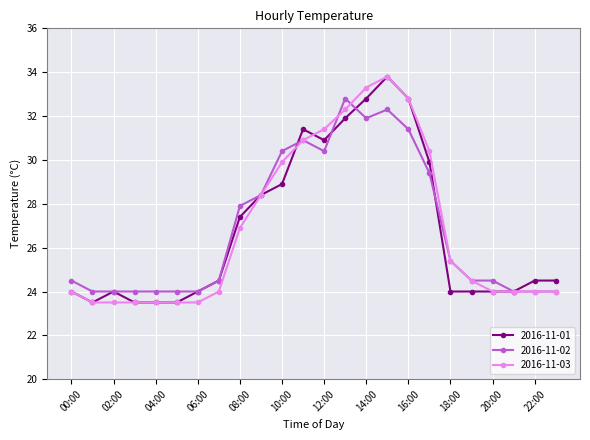

What is the value of the 2016-11-02 point at the 14th from the left?

32.8